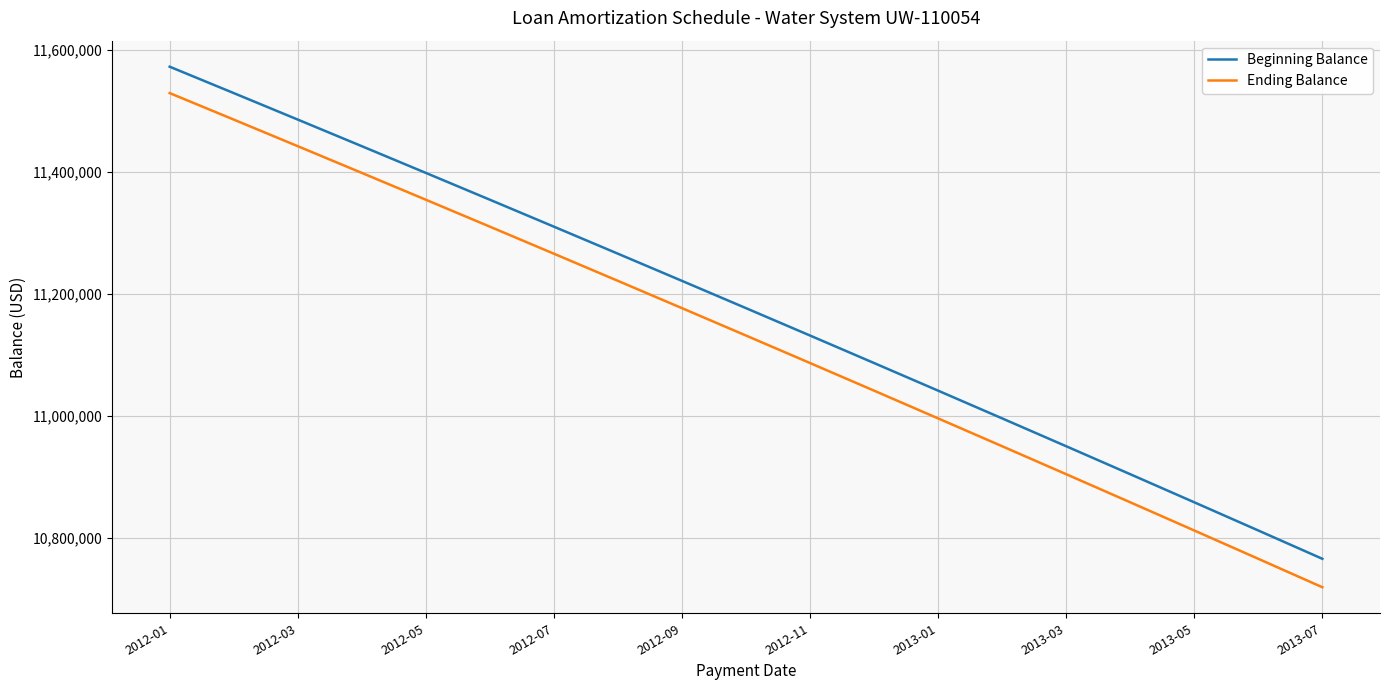

Which series has the widest spread of values?

Ending Balance